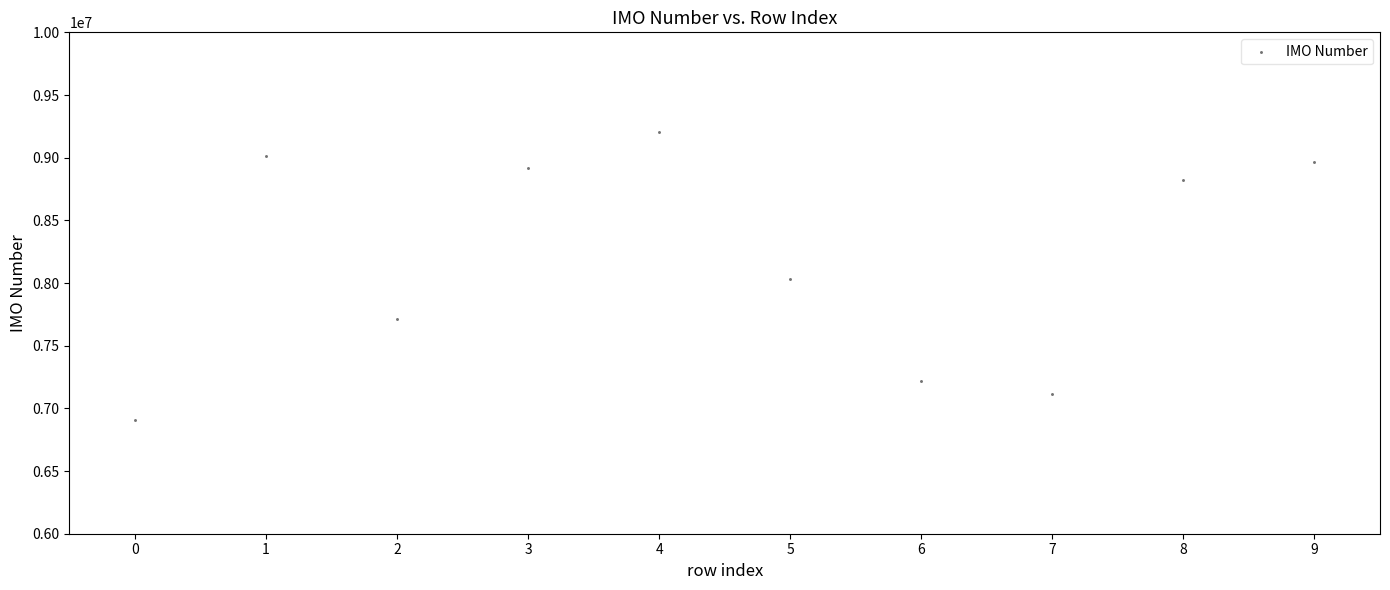

What is the average Y value?

8190690